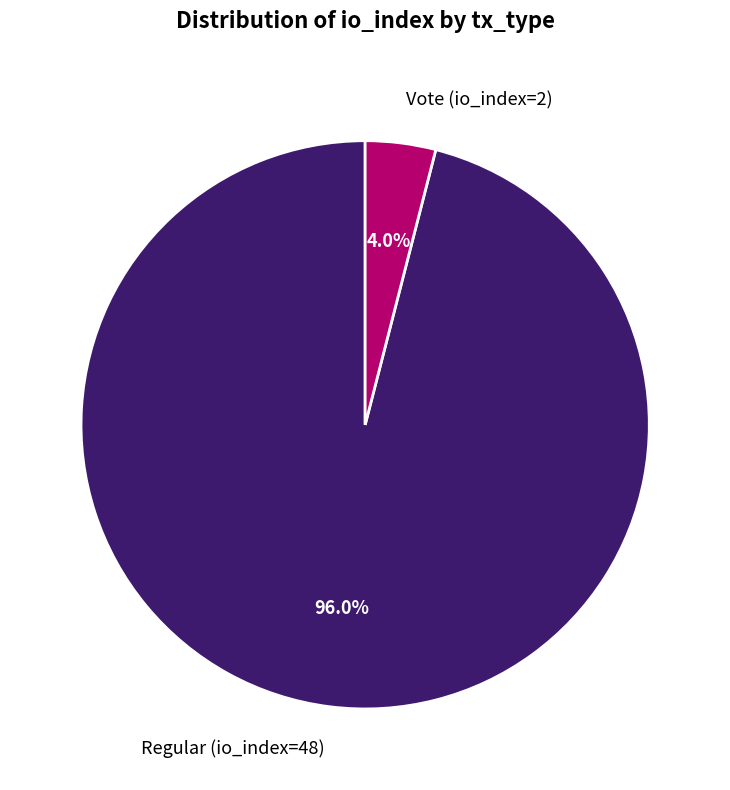

Rank the categories by value from lowest to highest.

Vote (io_index=2), Regular (io_index=48)